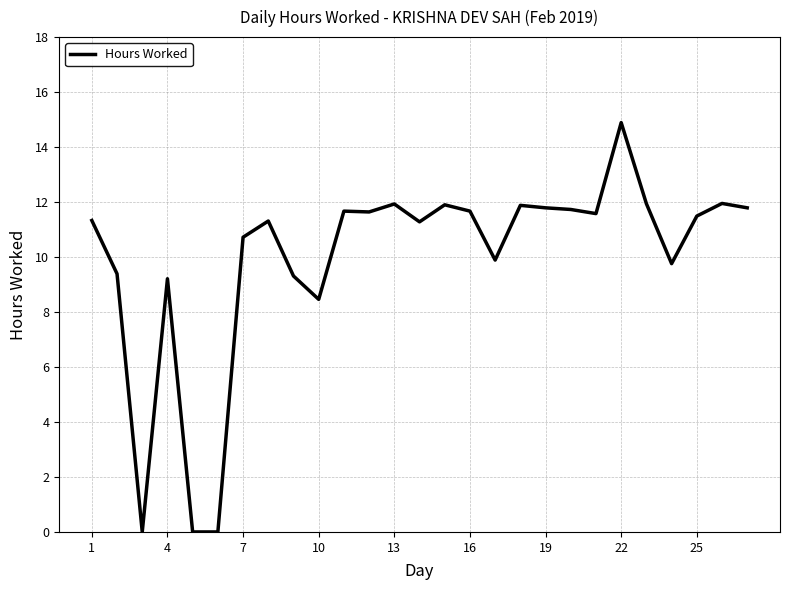

What is the difference between the maximum and minimum values?

14.9